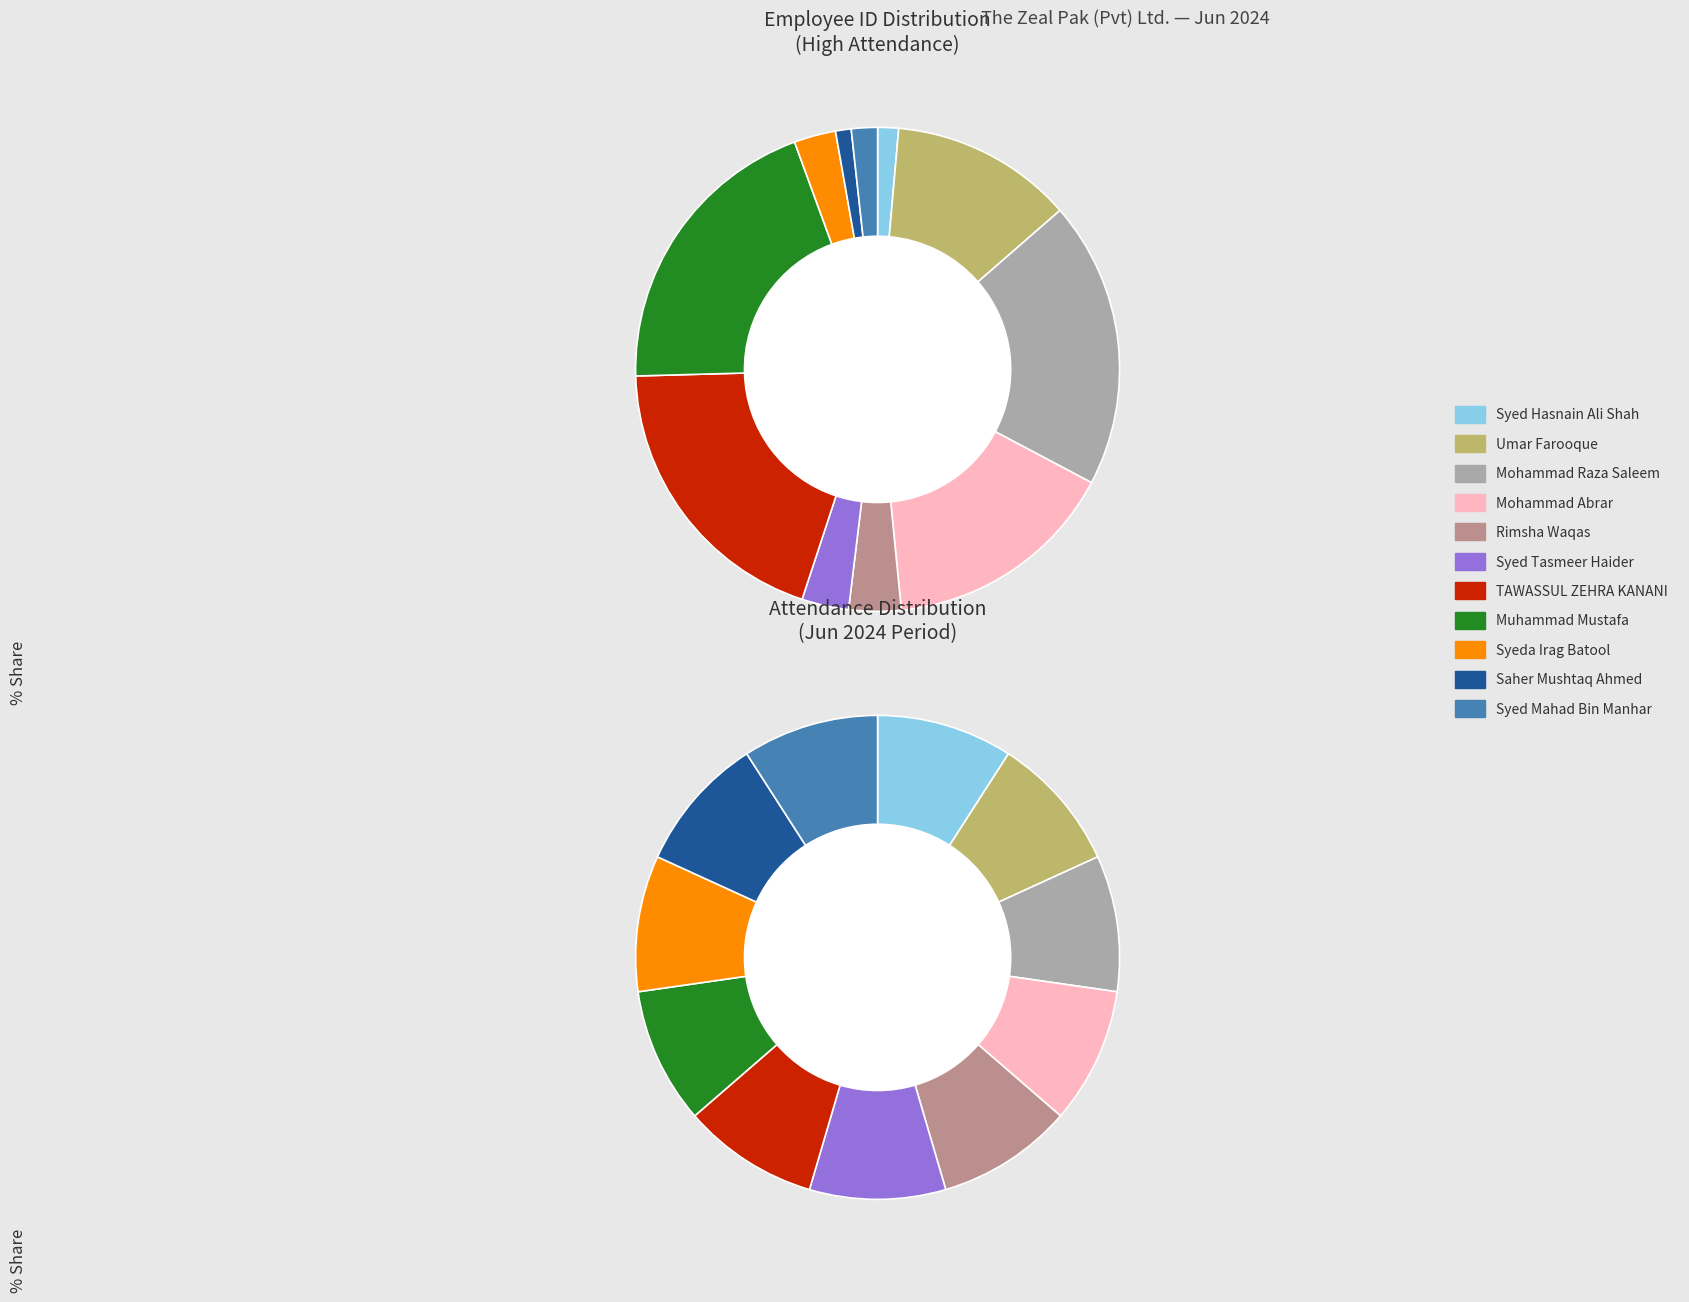

Count the number of slices in the pie.

11